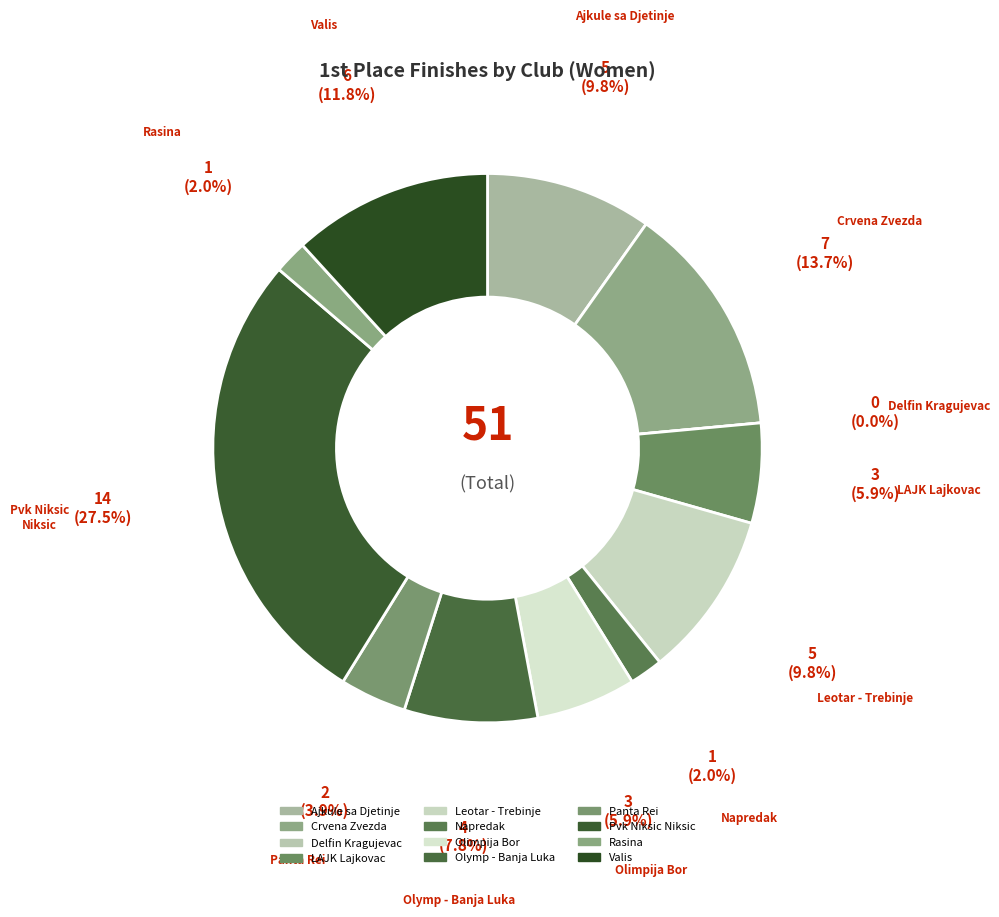

How many slices are in this pie chart?

12